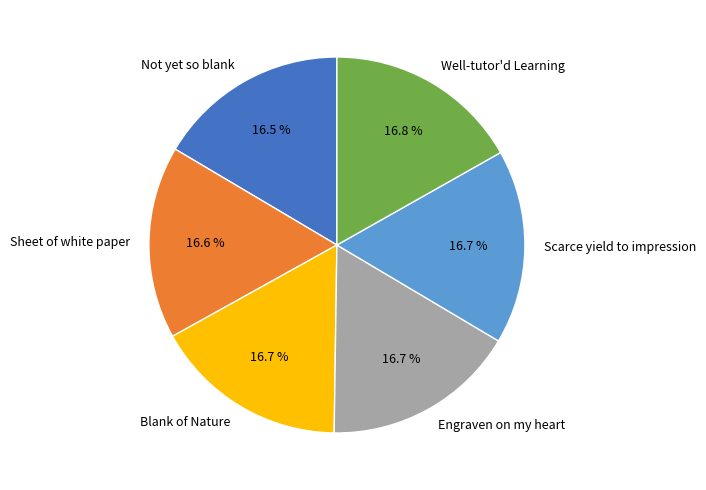

Does Scarce yield to impression represent more than half of the total?

No